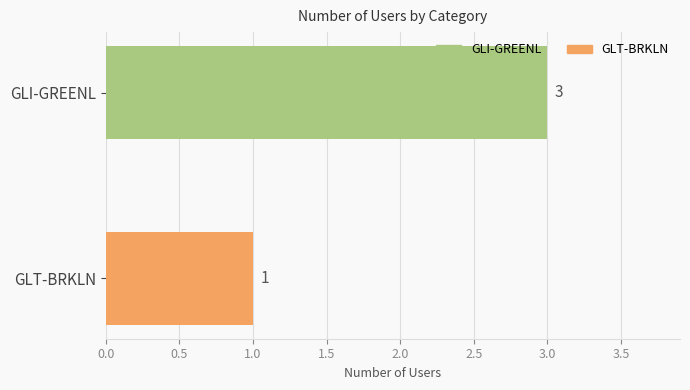

Count the number of categories in the chart.

2